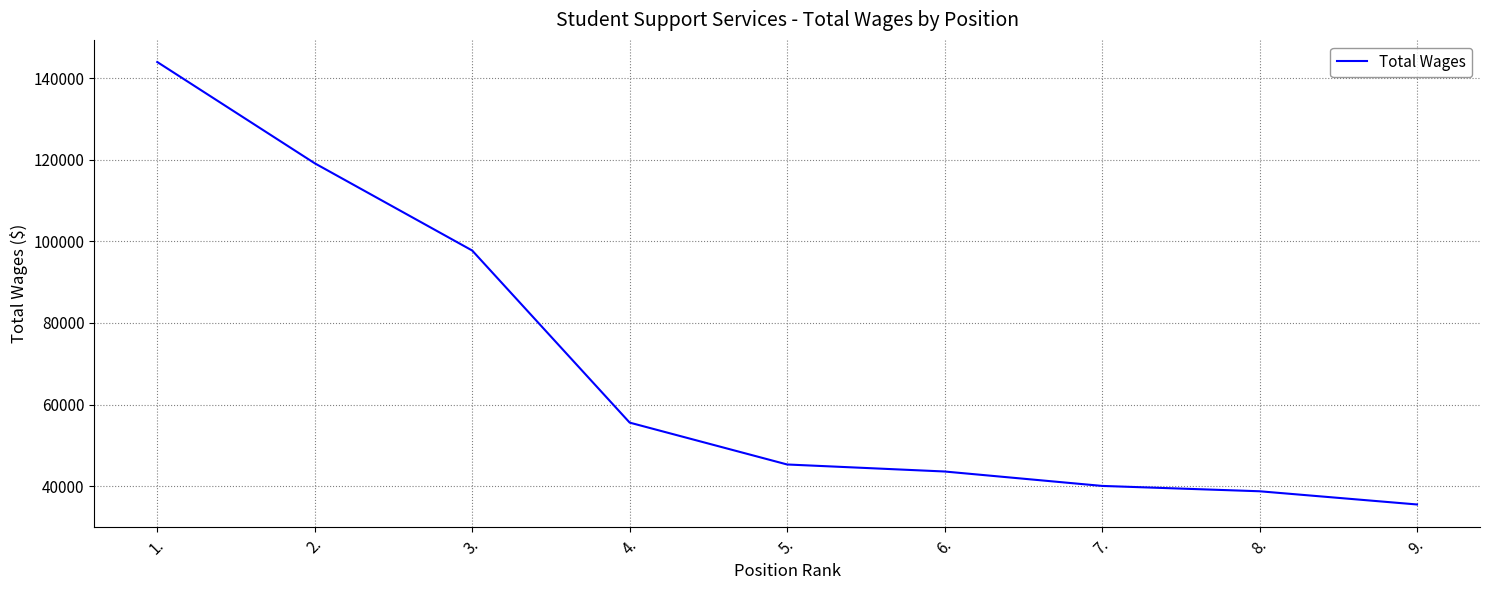

What is the approximate value at 3., to the nearest 10?

97770